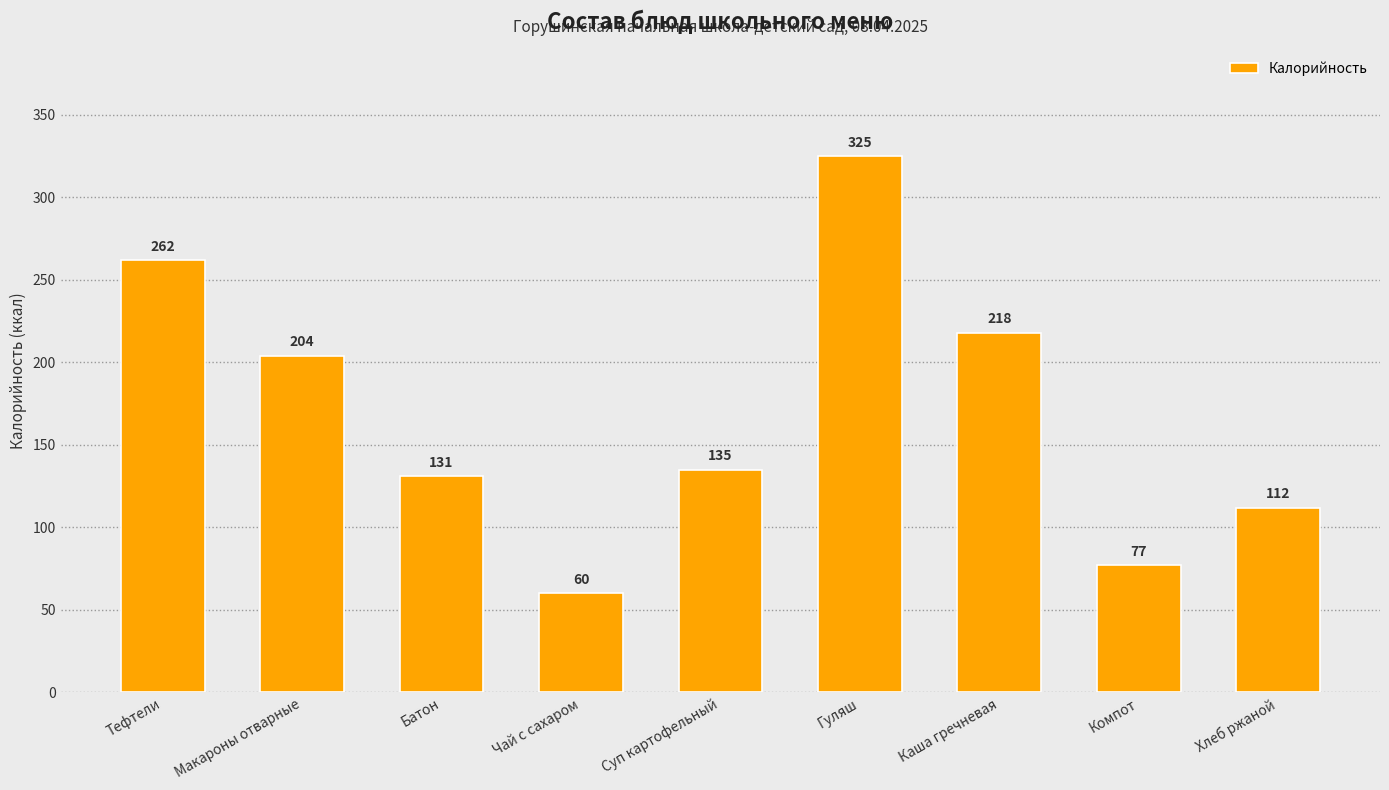

What is the sum of all values?

1523.6